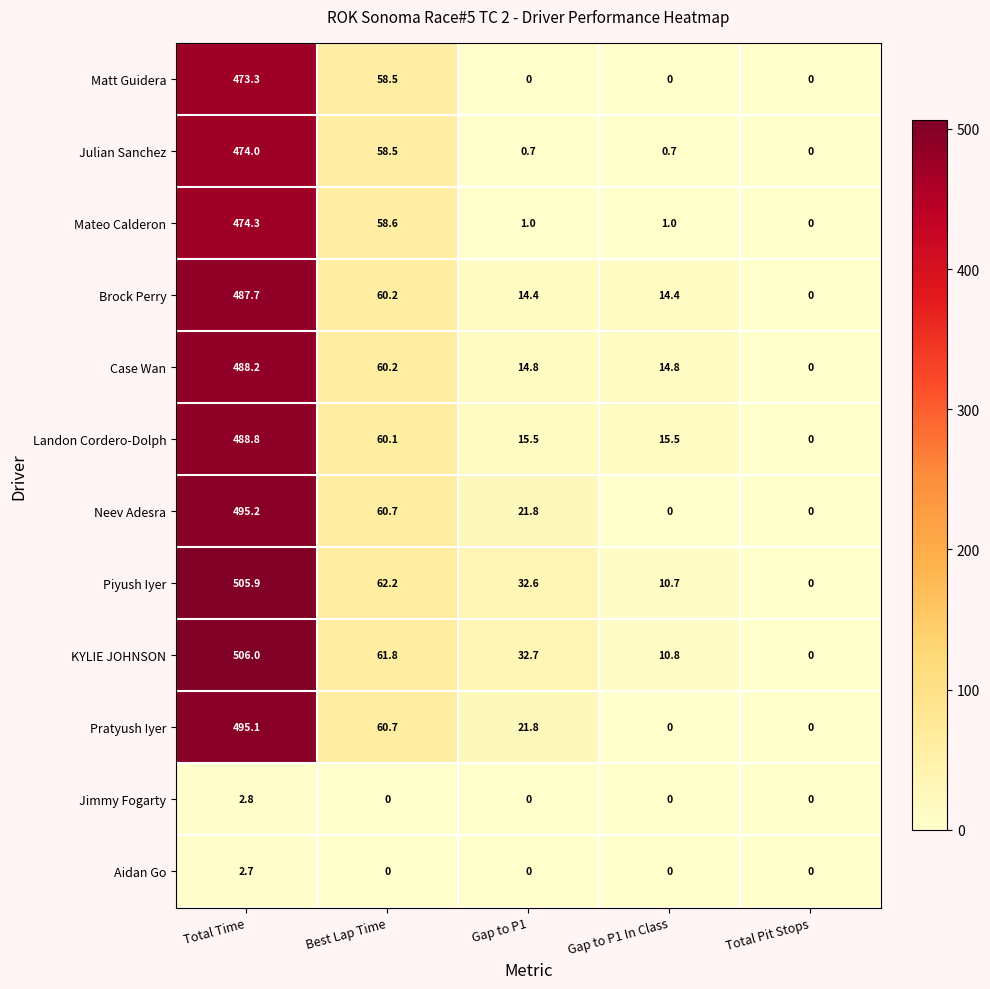

Which series has the largest total across all categories?

Piyush Iyer